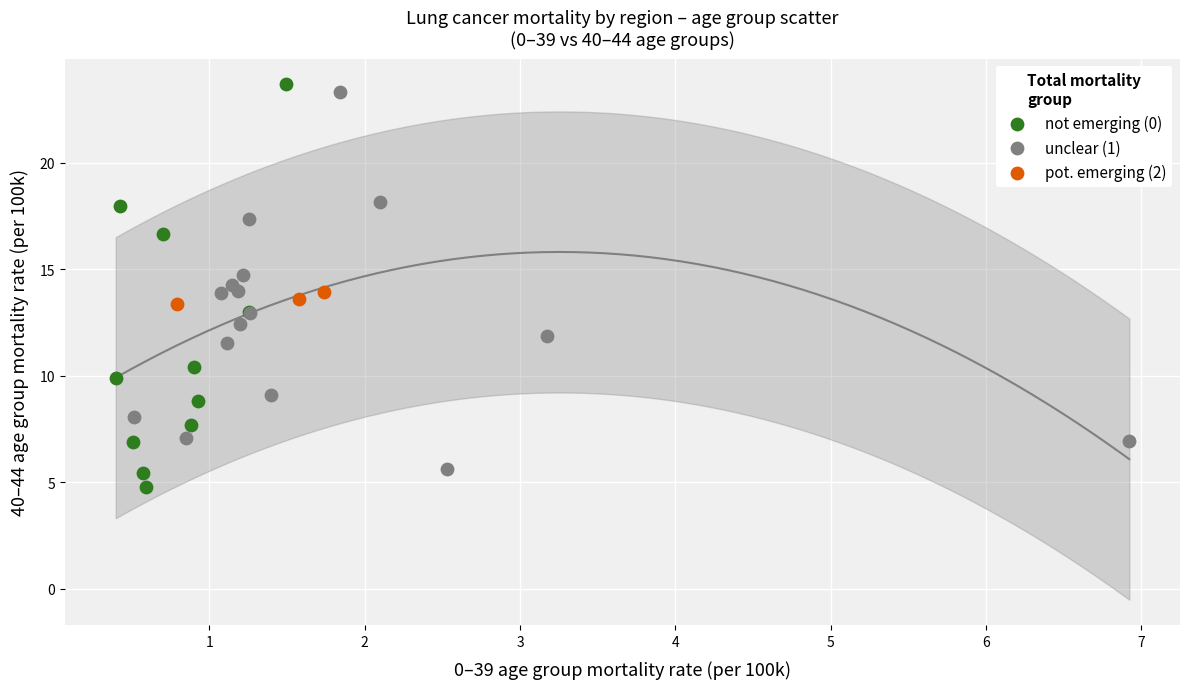

Which series has the widest spread of Y values?

not emerging (0)